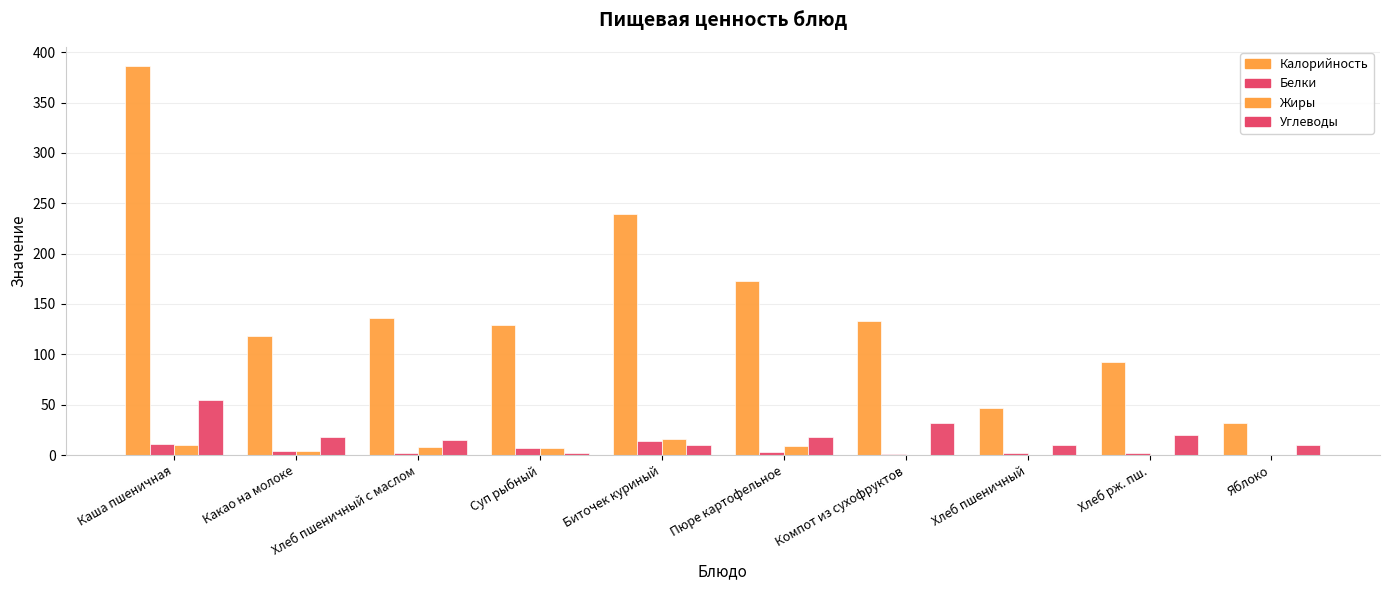

What is the label of the 10th bar from the right?

Каша пшеничная